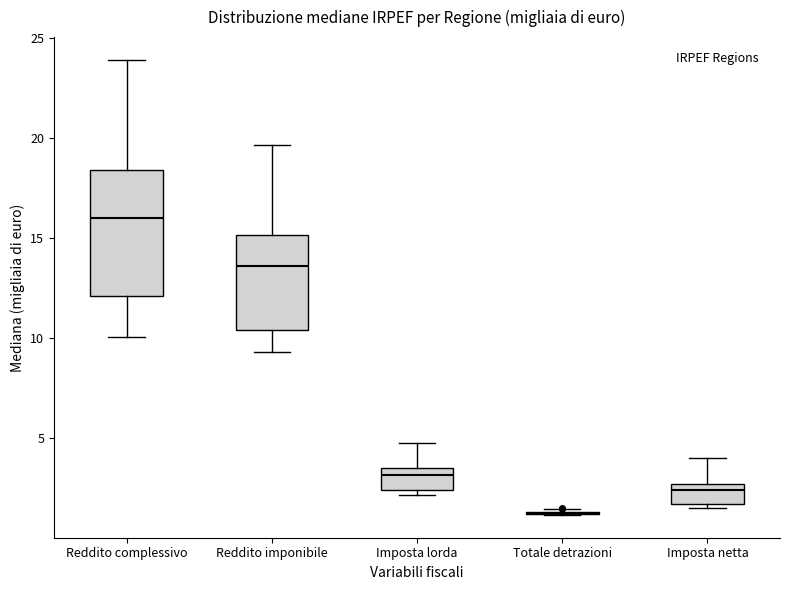

Comparing the boxes themselves (not the whiskers), which one is the tallest?

Reddito complessivo